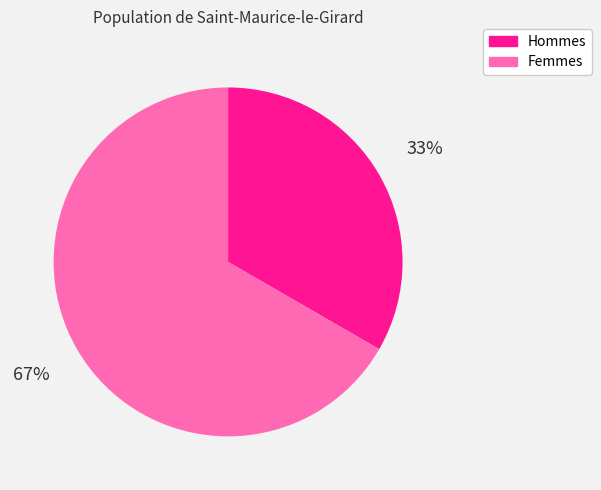

Does any single category account for the majority?

Yes